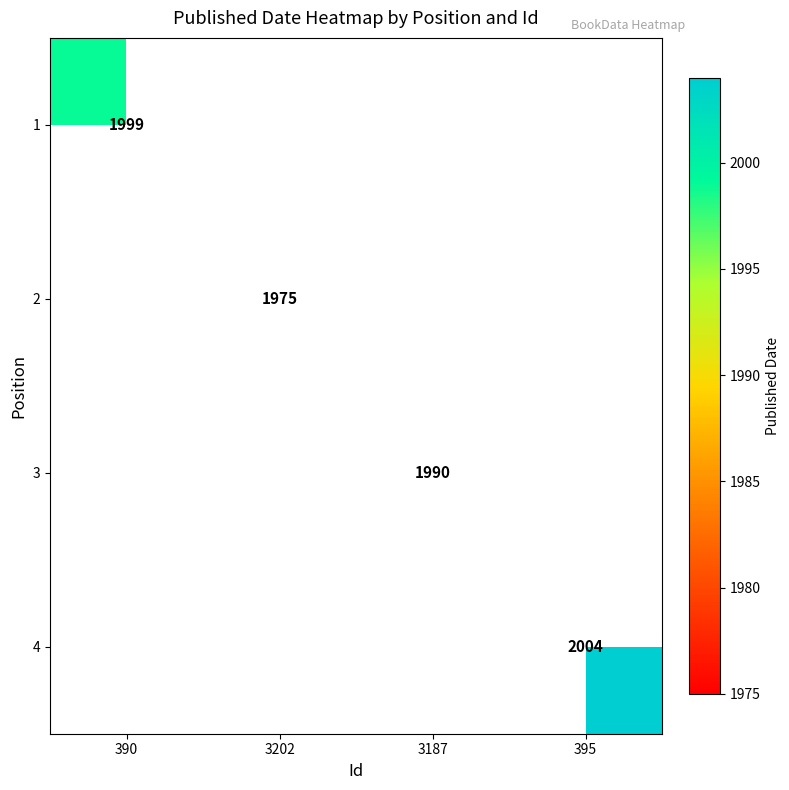

Which has a higher value, 3187 or 395?

395